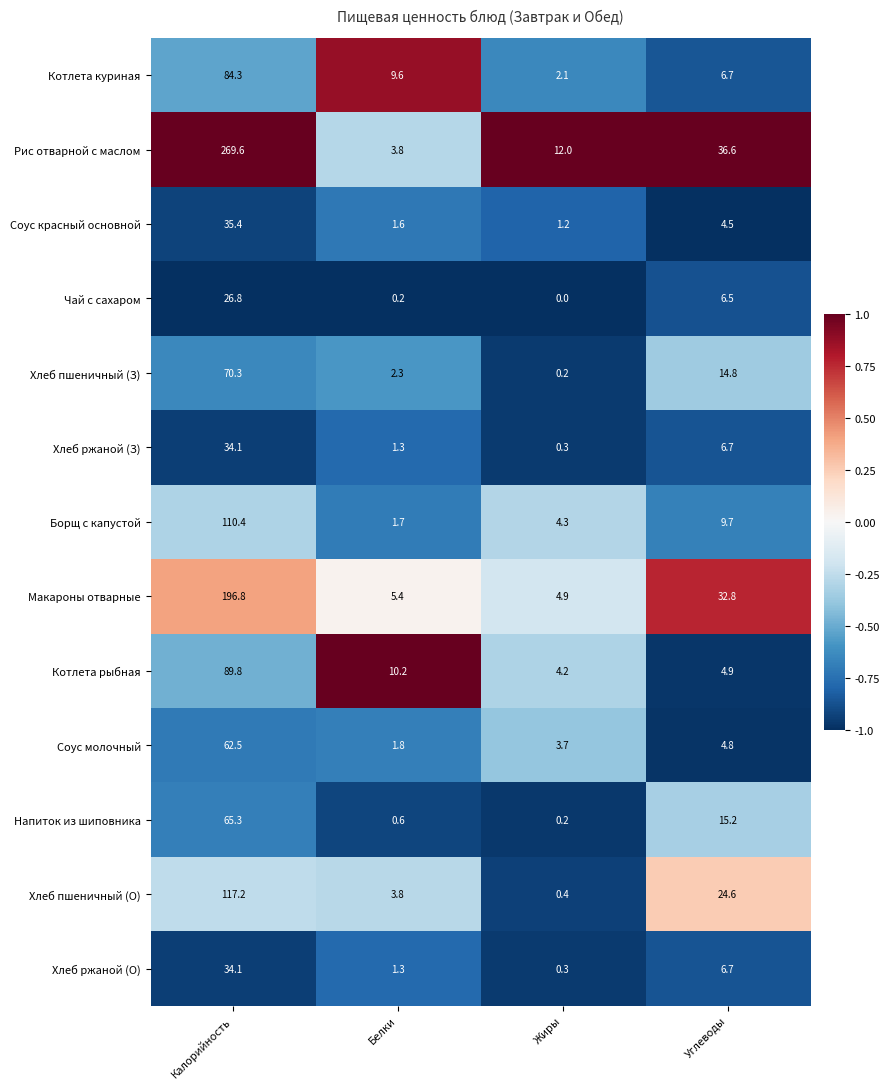

What is the spread (max minus min) of values at Жиры?

12.0